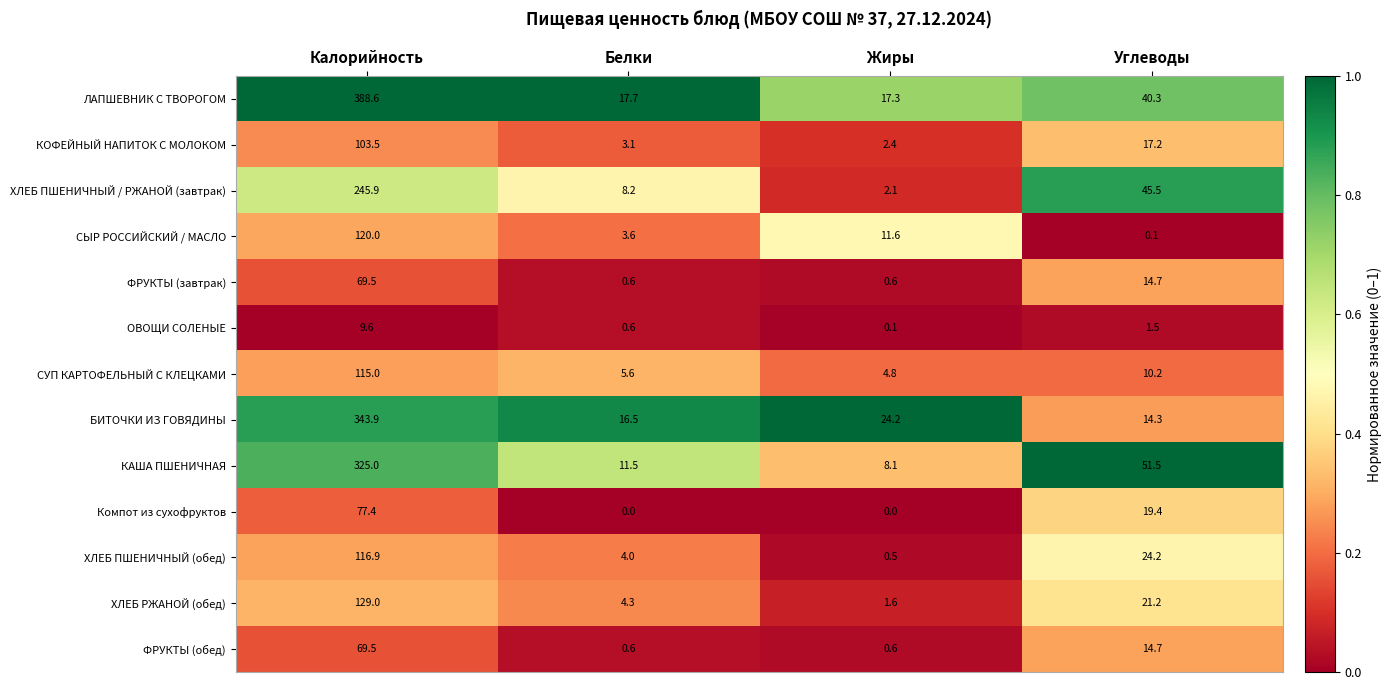

The value of ОВОЩИ СОЛЕНЫЕ at Углеводы is 0.3. True or false?

False